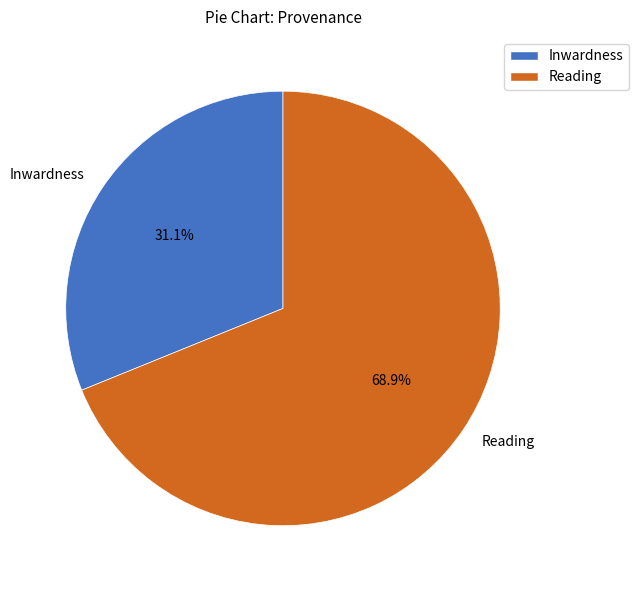

Which category has the smallest portion of the pie?

Inwardness